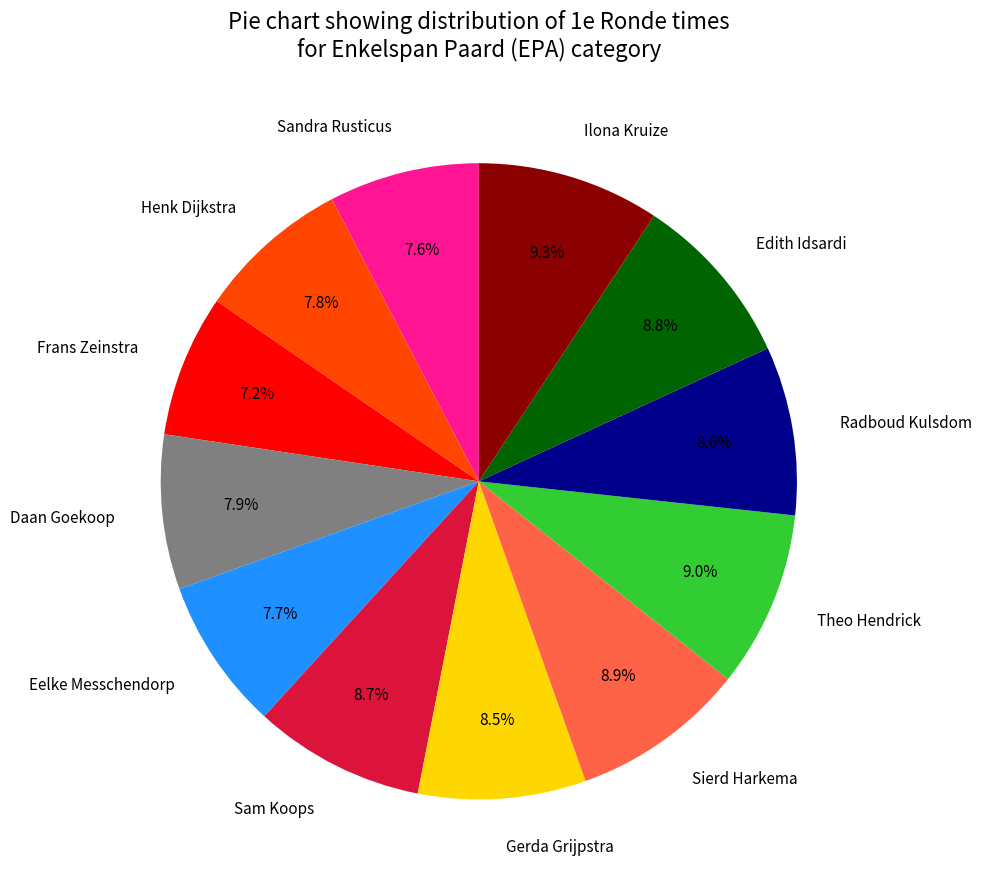

Between Frans Zeinstra and Ilona Kruize, which is larger?

Ilona Kruize